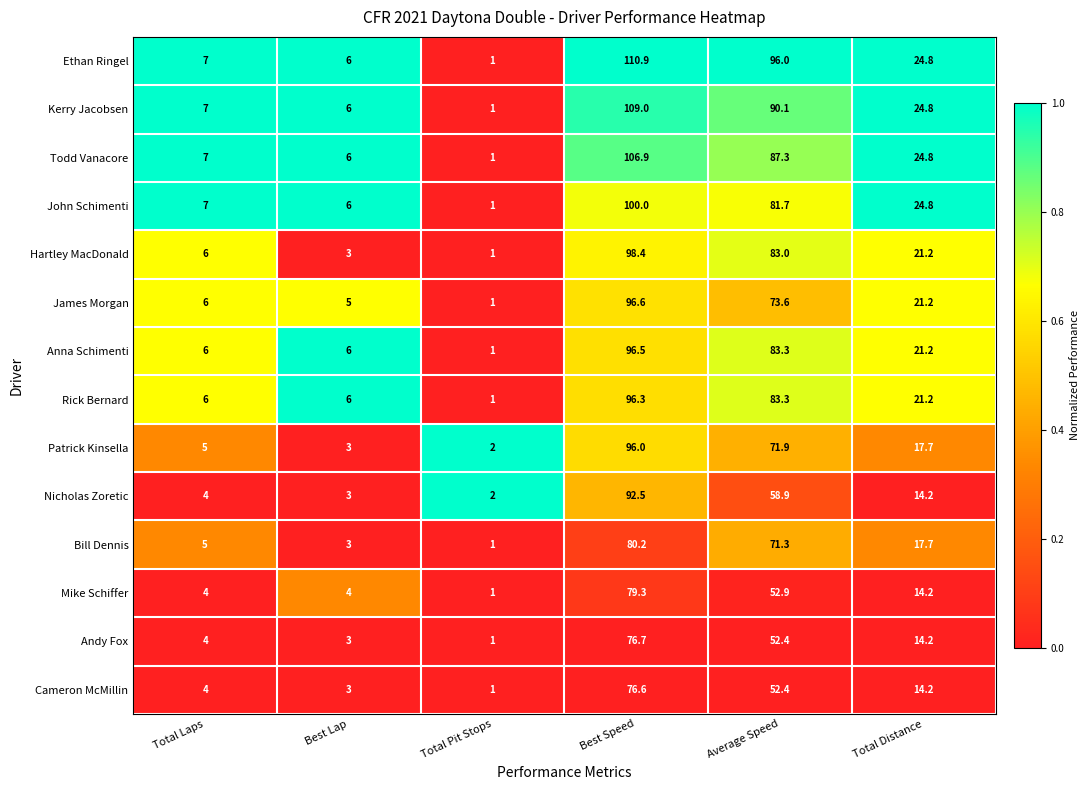

Rank the series by their maximum value, from highest to lowest.

Ethan Ringel, Kerry Jacobsen, Todd Vanacore, John Schimenti, Hartley MacDonald, James Morgan, Anna Schimenti, Rick Bernard, Patrick Kinsella, Nicholas Zoretic, Bill Dennis, Mike Schiffer, Andy Fox, Cameron McMillin